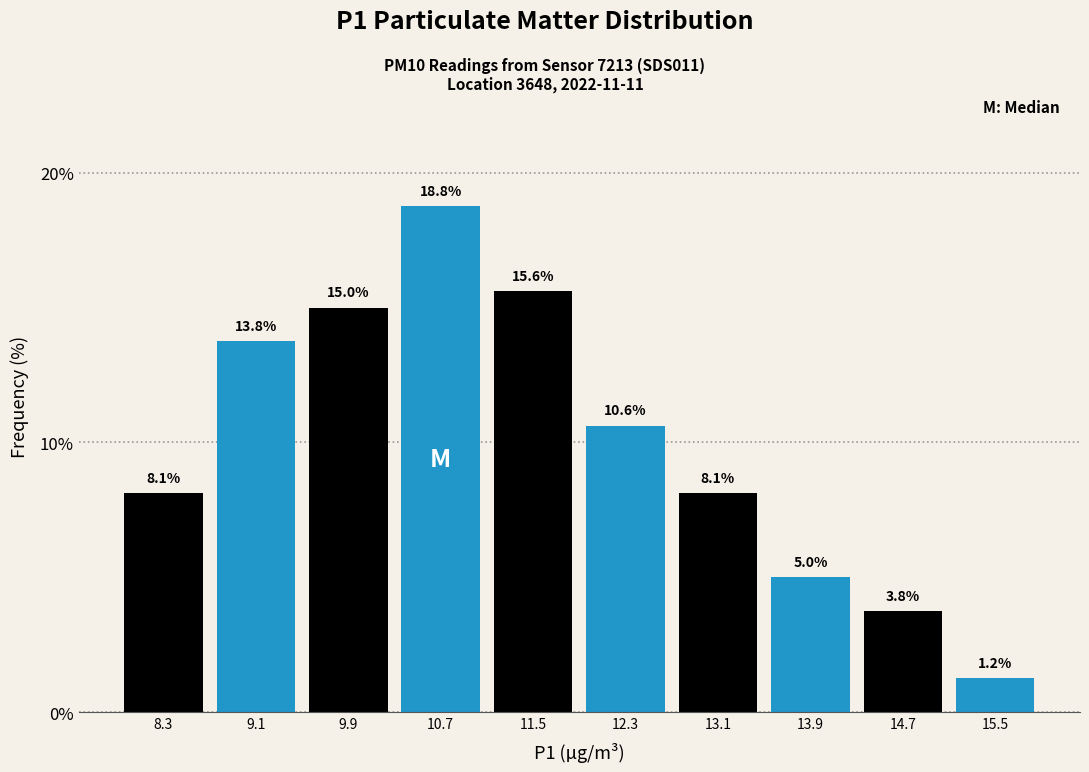

Reading left to right, transcribe this chart: for each bar, give the range it covers on the x-axis and its height.

7.9 to 8.7: 8.1
8.7 to 9.5: 13.8
9.5 to 10.3: 15.0
10.3 to 11.1: 18.8
11.1 to 11.9: 15.6
11.9 to 12.7: 10.6
12.7 to 13.5: 8.1
13.5 to 14.3: 5.0
14.3 to 15.1: 3.8
15.1 to 15.9: 1.2